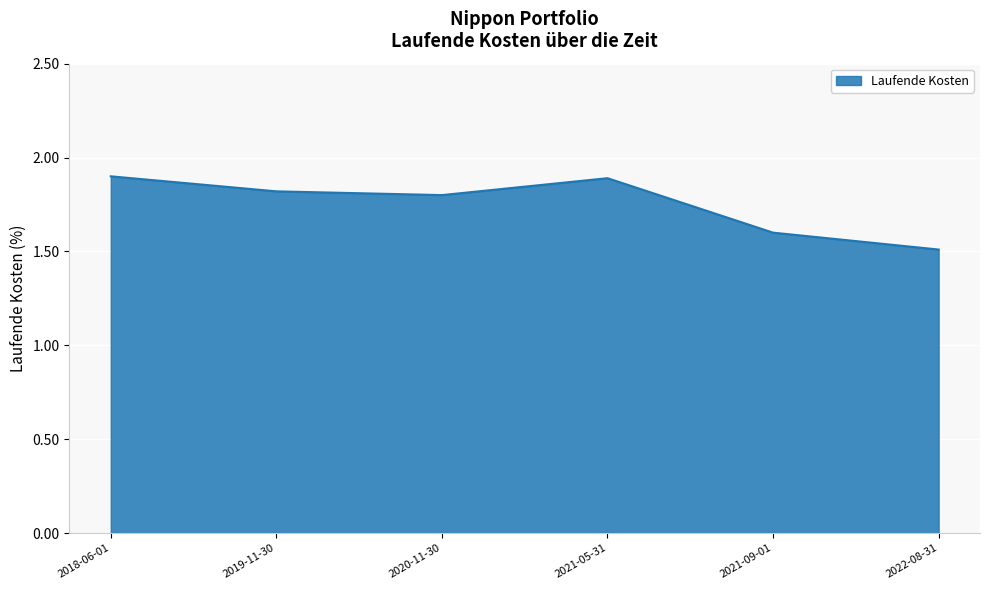

True or false: the data has more than 1 interior local peaks.

False